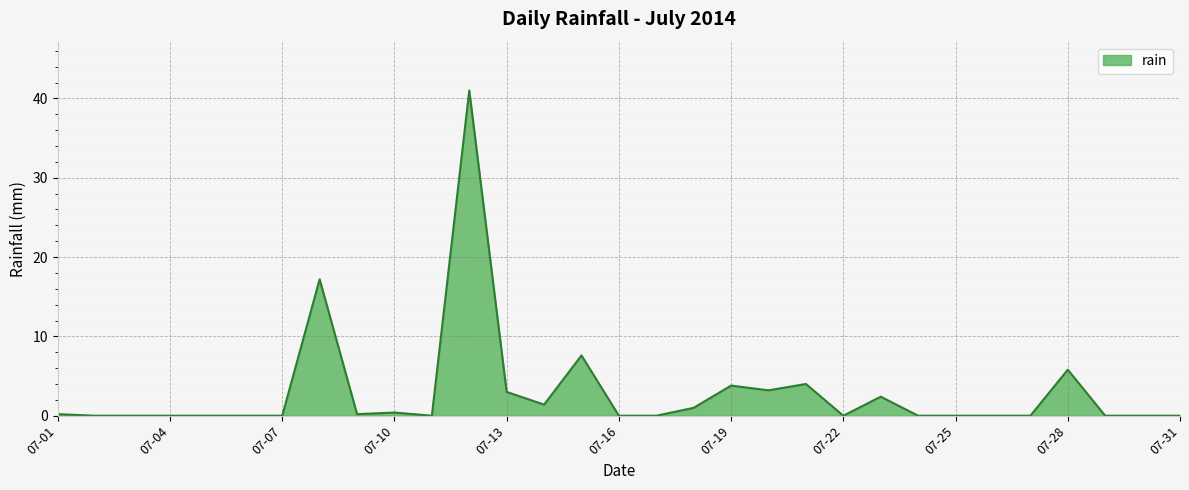

What is the difference between the maximum and minimum values?

41.0